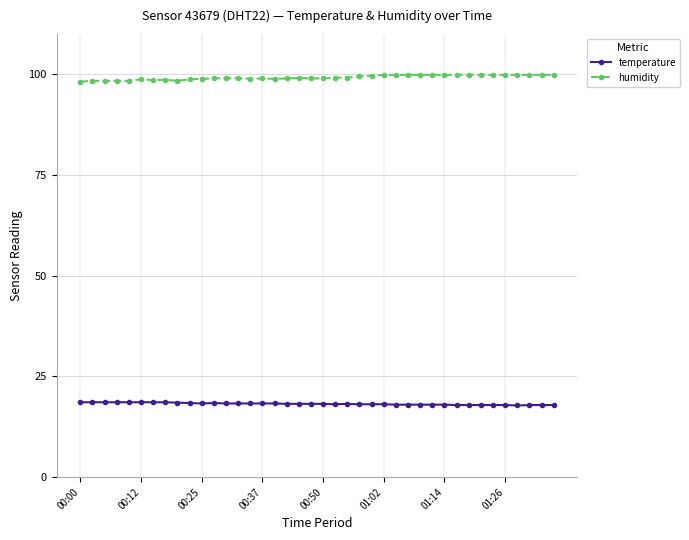

Rank the series by their maximum value, from highest to lowest.

humidity, temperature